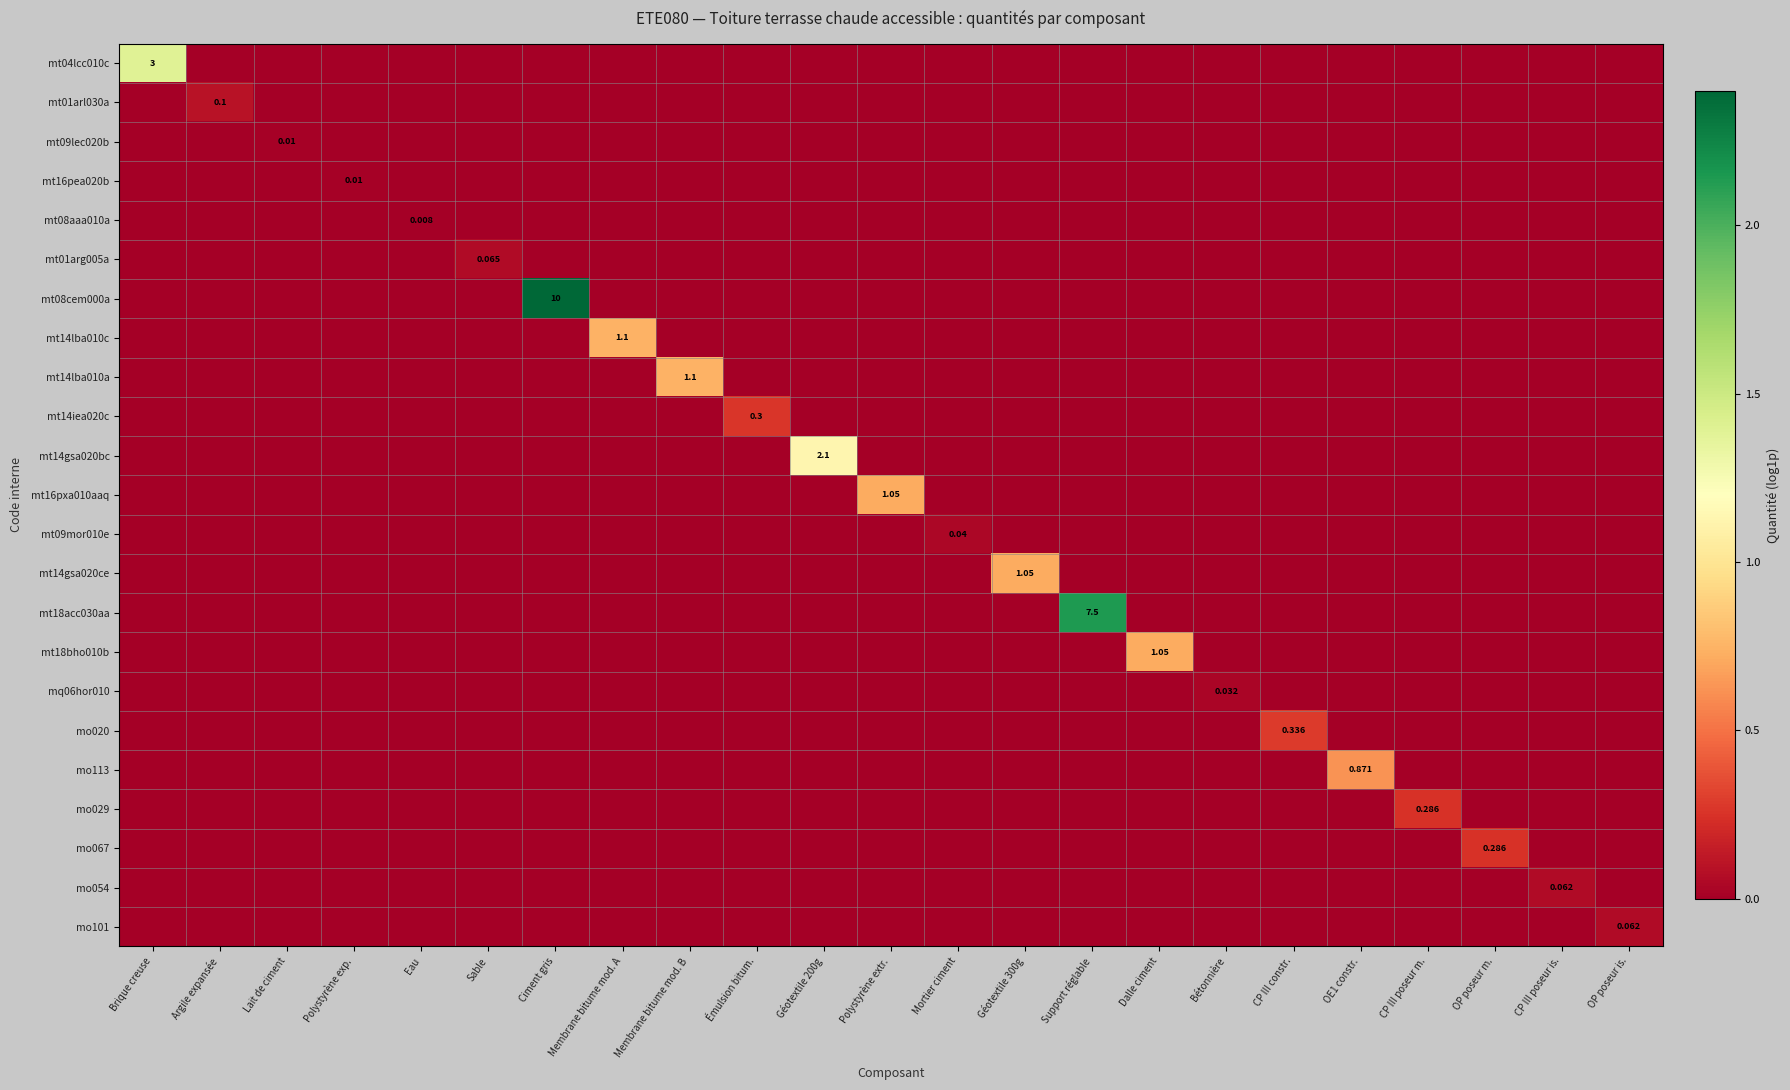

List the series in order of their peak value, highest first.

mt08cem000a, mt18acc030aa, mt04lcc010c, mt14gsa020bc, mt14lba010c, mt14lba010a, mt16pxa010aaq, mt14gsa020ce, mt18bho010b, mo113, mo020, mt14iea020c, mo029, mo067, mt01arl030a, mt01arg005a, mo054, mo101, mt09mor010e, mq06hor010, mt09lec020b, mt16pea020b, mt08aaa010a